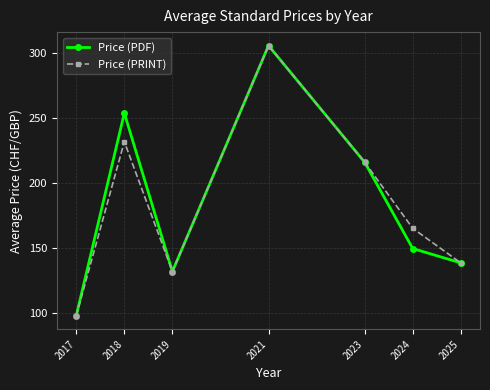

What is the value of the Price (PRINT) point at the 3rd from the left?

132.0